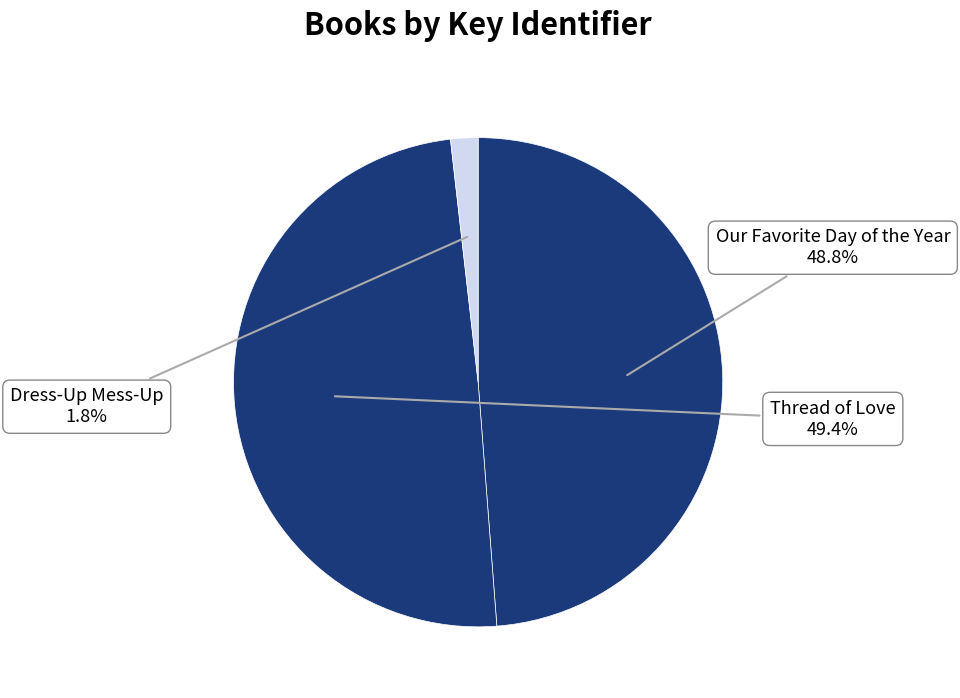

Does Thread of Love account for over 50% of the chart?

No